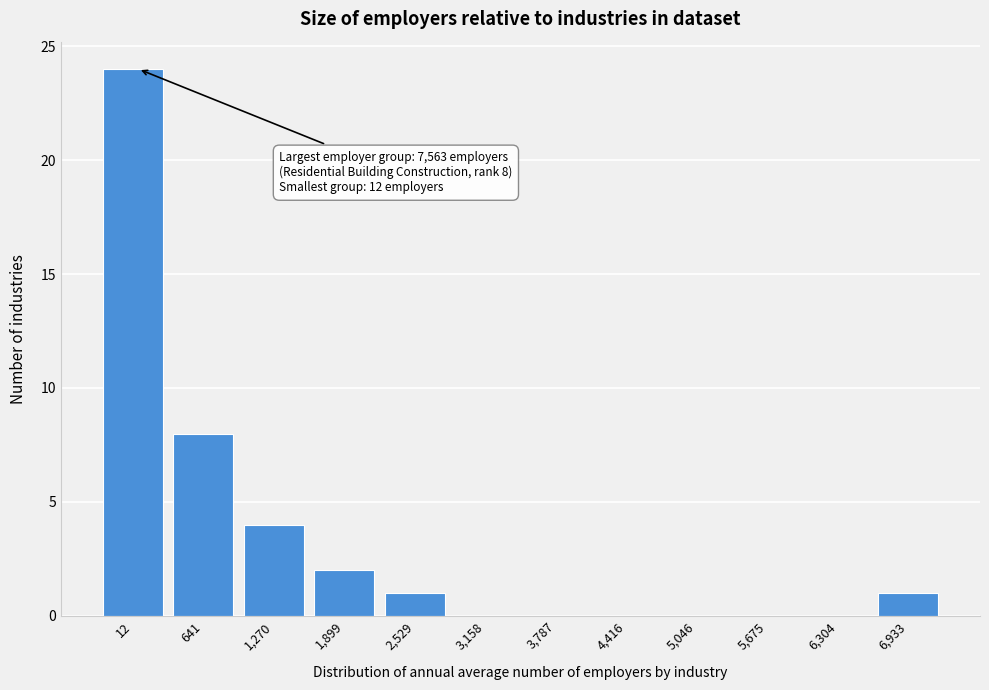

Reading left to right, list all the values displayed in this chart.

12=24	641=8	1,270=4	1,899=2	2,529=1	3,158=0	3,787=0	4,416=0	5,046=0	5,675=0	6,304=0	6,933=1